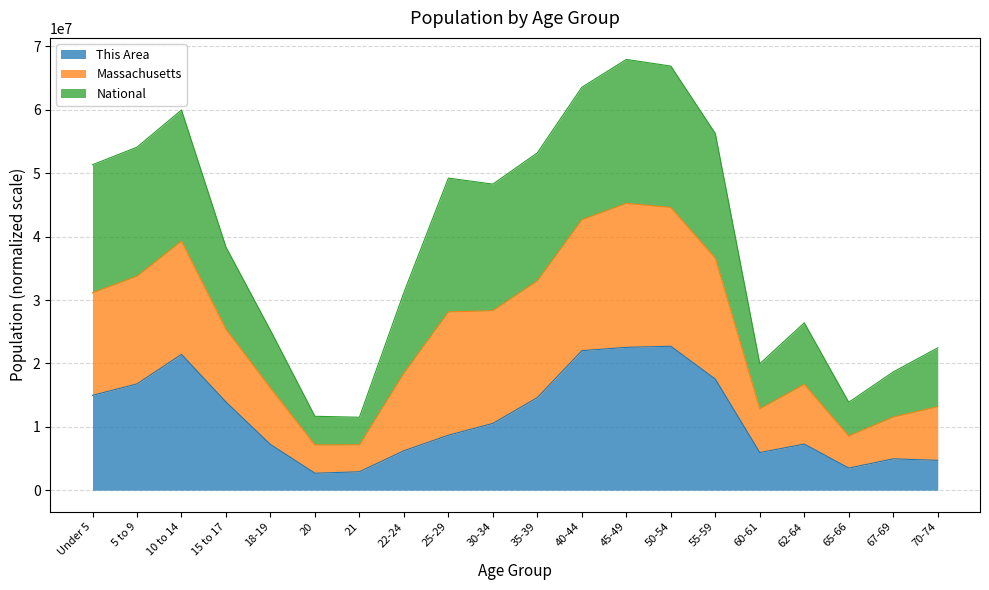

At which category does Massachusetts reach its first local peak?

10 to 14